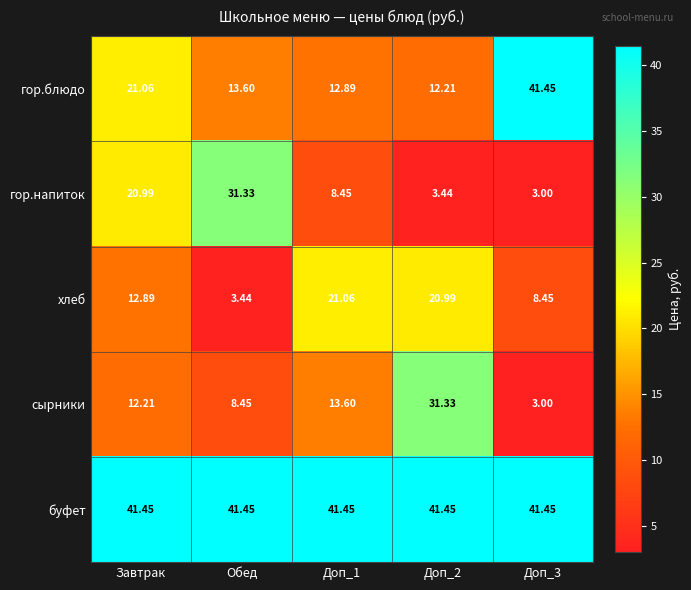

Between Доп_2 and Доп_3, which series saw the biggest shift?

гор.блюдо